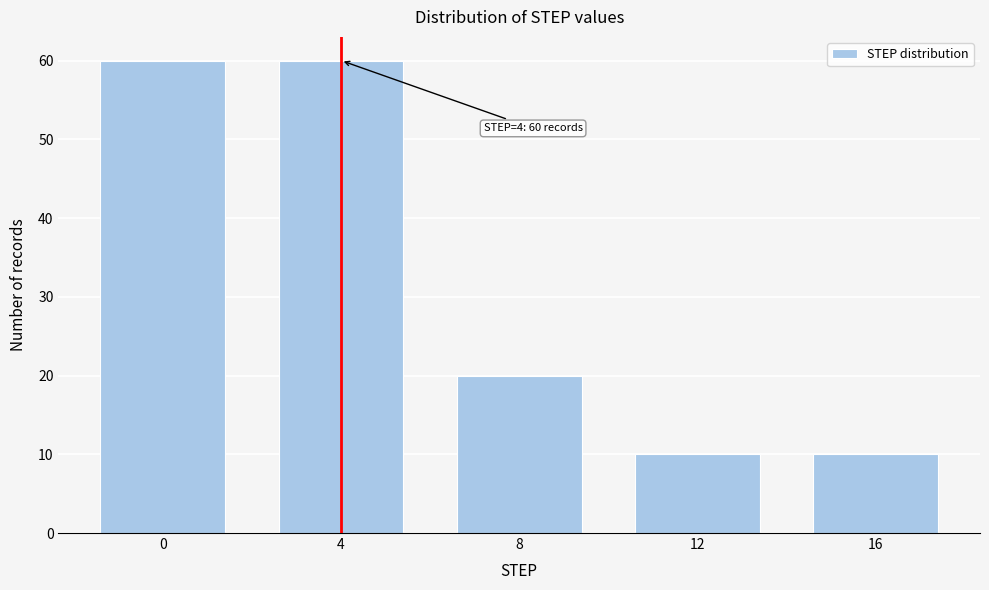

Reading left to right, extract all data points from this chart.

0=60	4=60	8=20	12=10	16=10